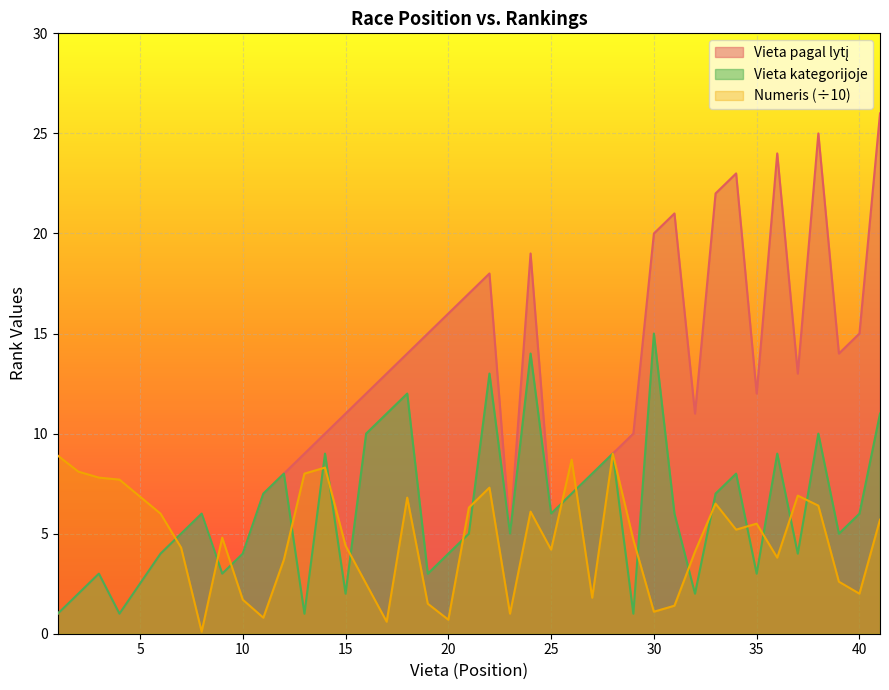

True or false: Vieta pagal lytį and Vieta kategorijoje cross at least once.

False